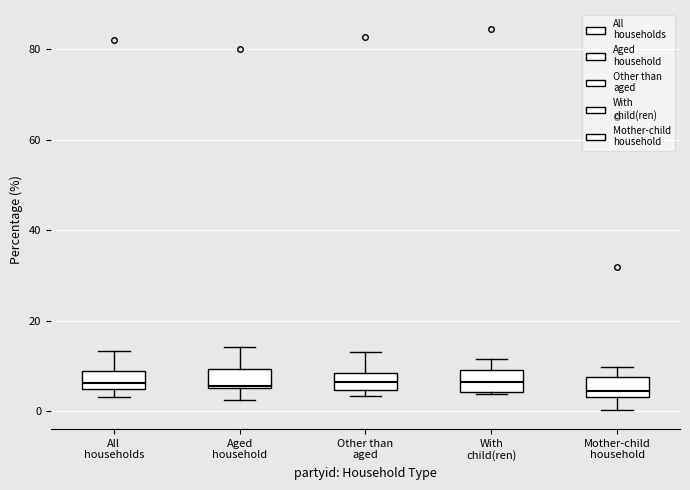

Reading left to right, transcribe this box plot: for each box, give where its median line is, the range the box spans, and where its two whiskers end, as read against the y-axis. The values are not printed on the chart, so give them approximately, as read against the axis.

All households: median 6, box 4 to 8, whiskers 4 (just below the box's lower edge) to 14
Aged household: median 6, box 6 to 10, whiskers 2 to 14
Other than aged: median 6, box 4 to 8, whiskers 4 (just below the box's lower edge) to 14
With child(ren): median 6, box 4 to 10, whiskers 4 to 12
Mother-child household: median 4 (just above the box's lower edge), box 4 to 8, whiskers 0 to 10